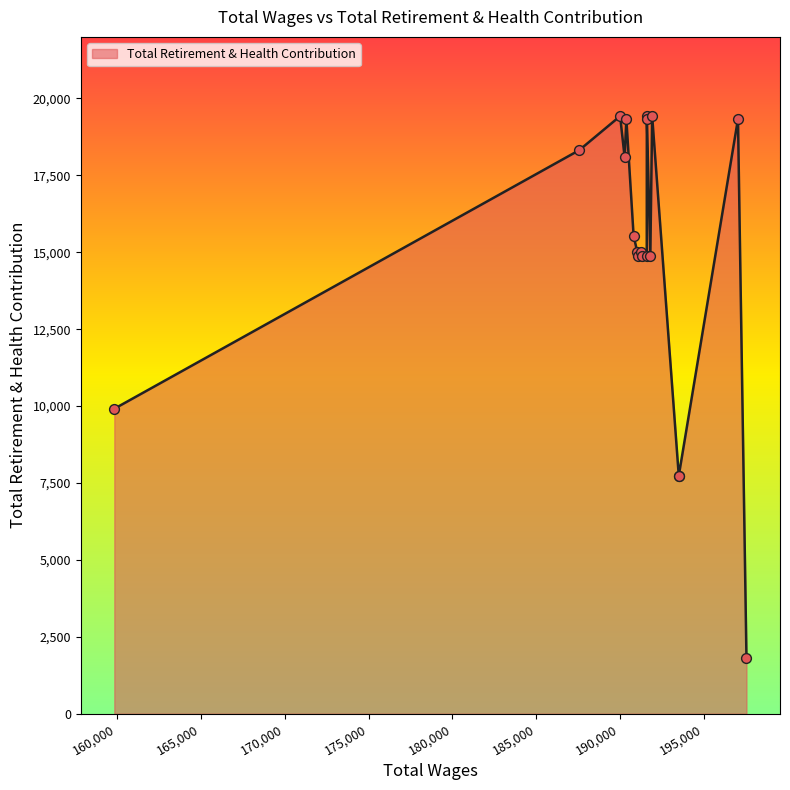

What is the ratio of the value at 191916.0 to the value at 191594.0?

1.3